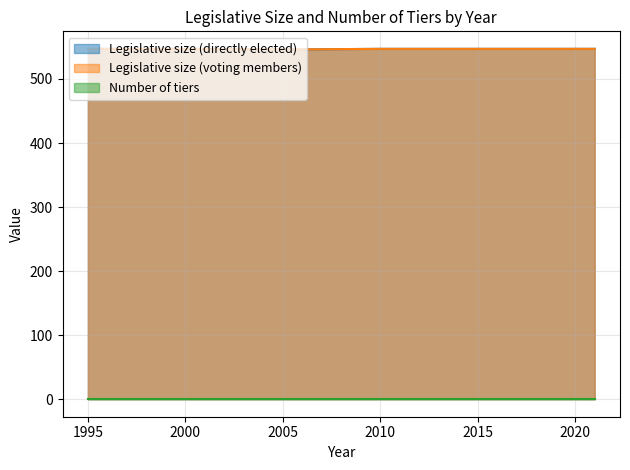

Does the chart have visible grid lines?

Yes